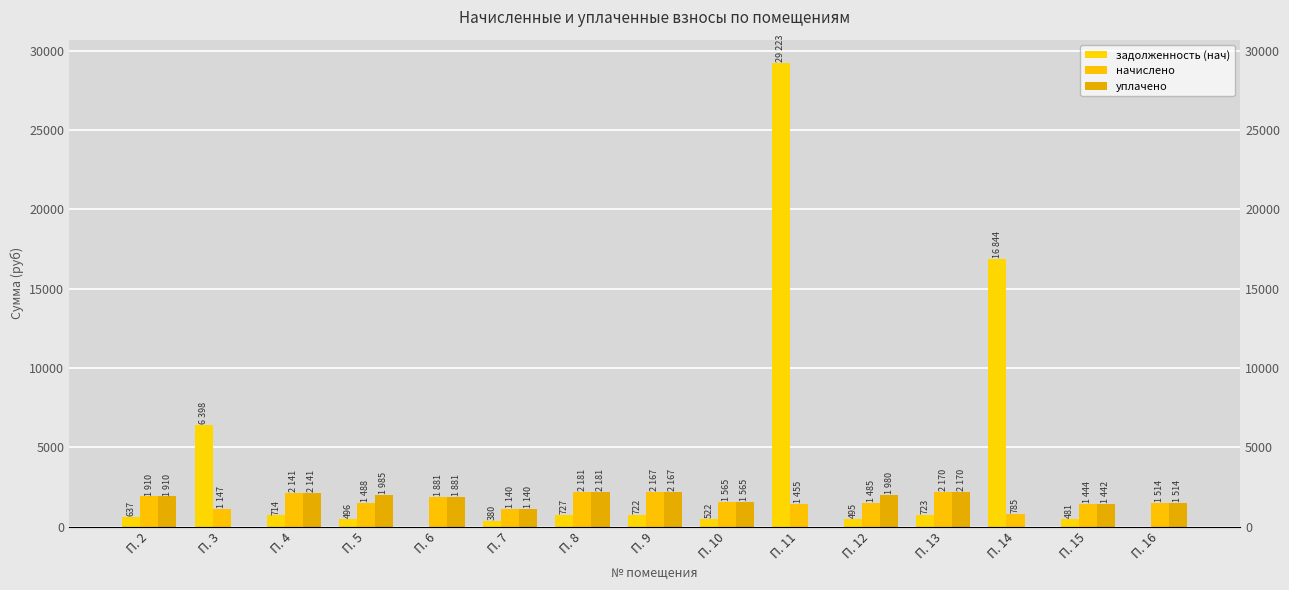

How many bars are there in total?

45